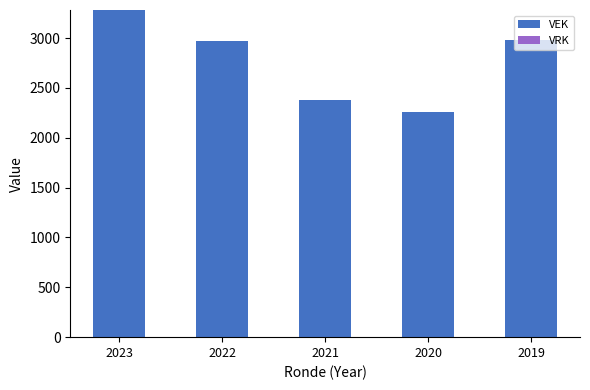

At which category does the chart reach its minimum across all series?

2020